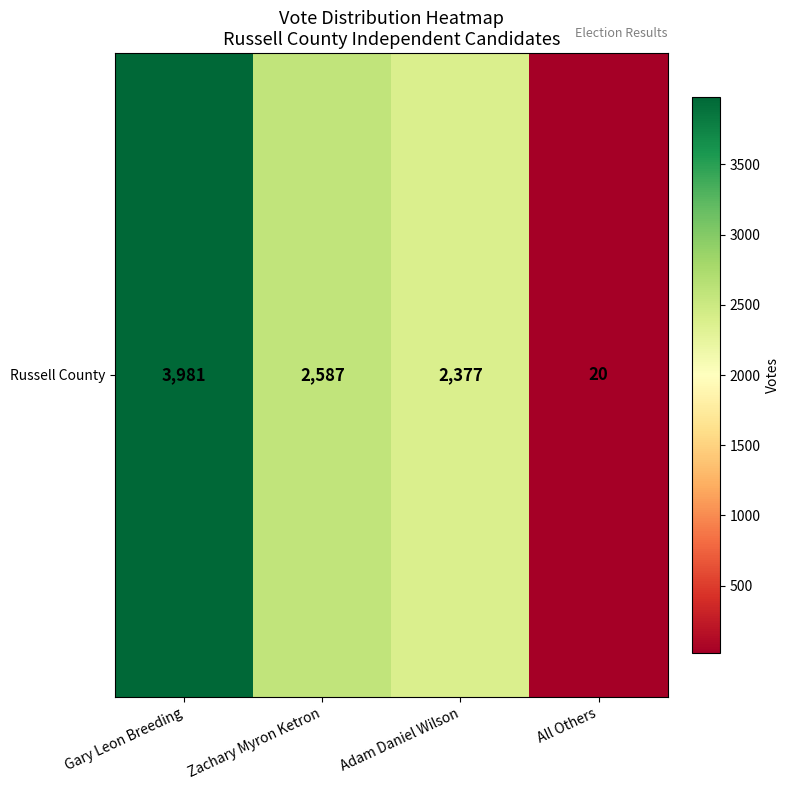

What is the difference between the values at All Others and Adam Daniel Wilson?

2357